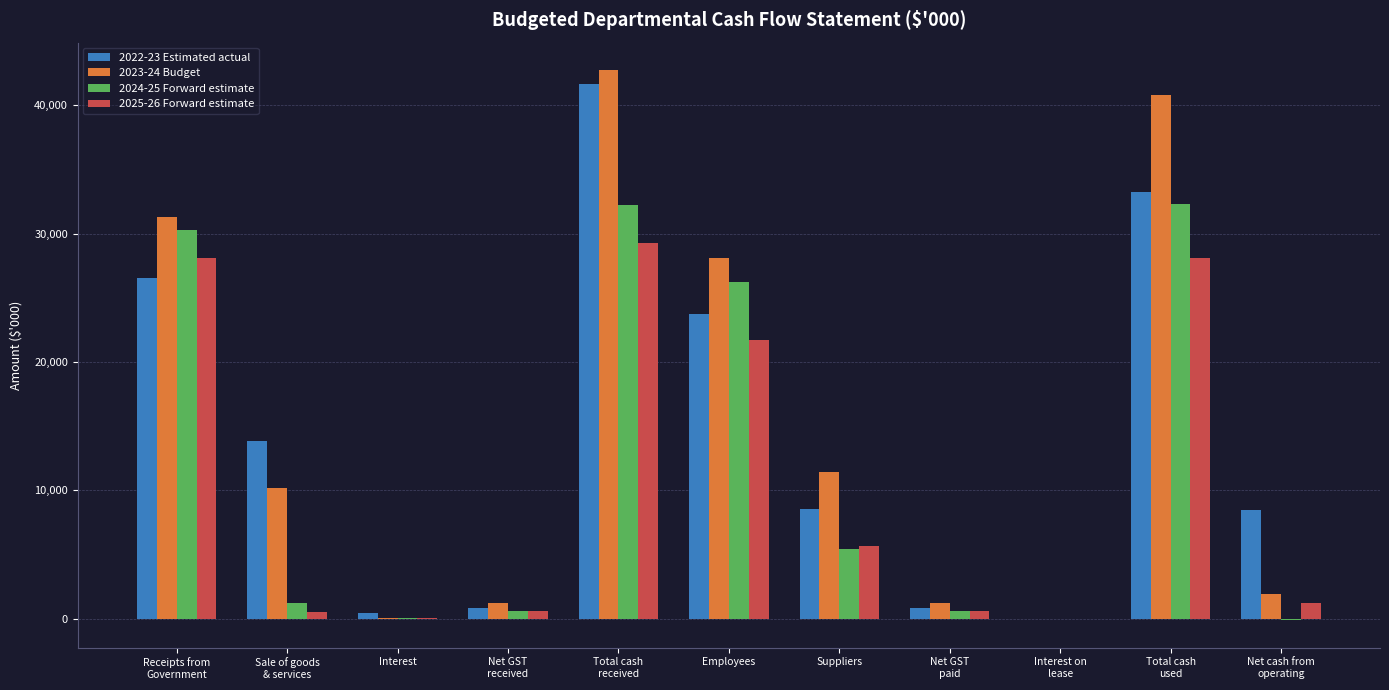

Is the value of 2023-24 Budget at Net GST
received greater than the value of 2022-23 Estimated actual at Total cash
used?

No